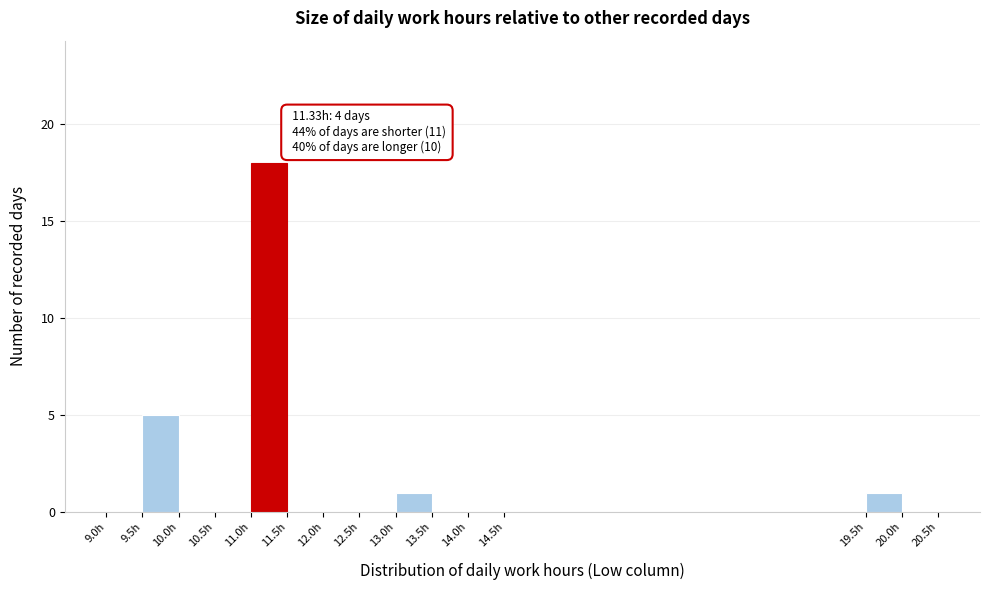

Which range on the x-axis has the tallest bar?

11.0 to 11.5